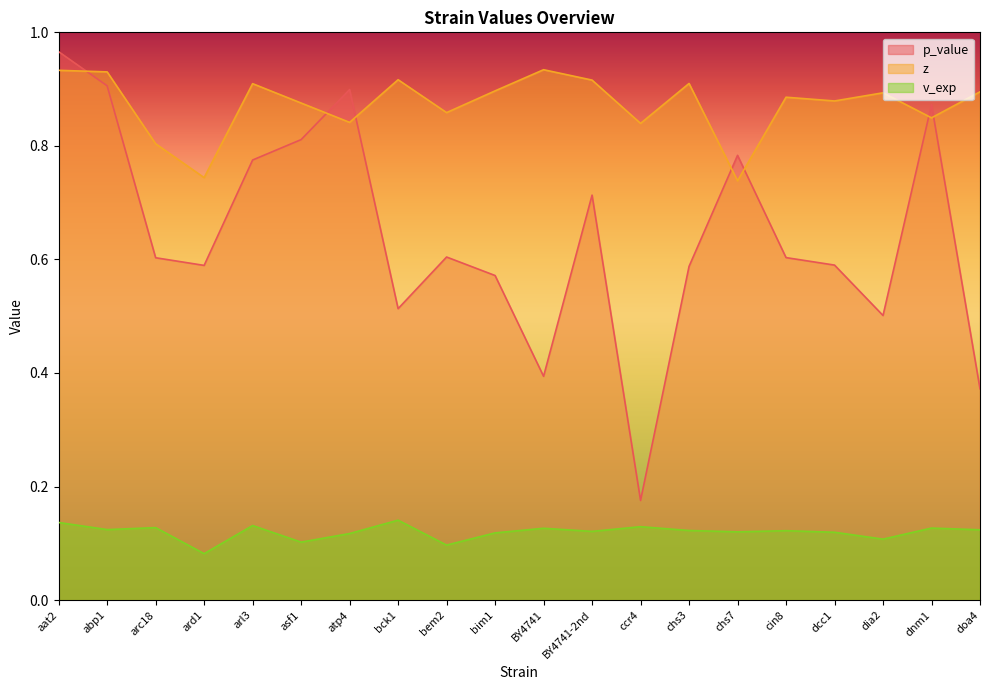

What is the label of the 3rd point from the left?

arc18